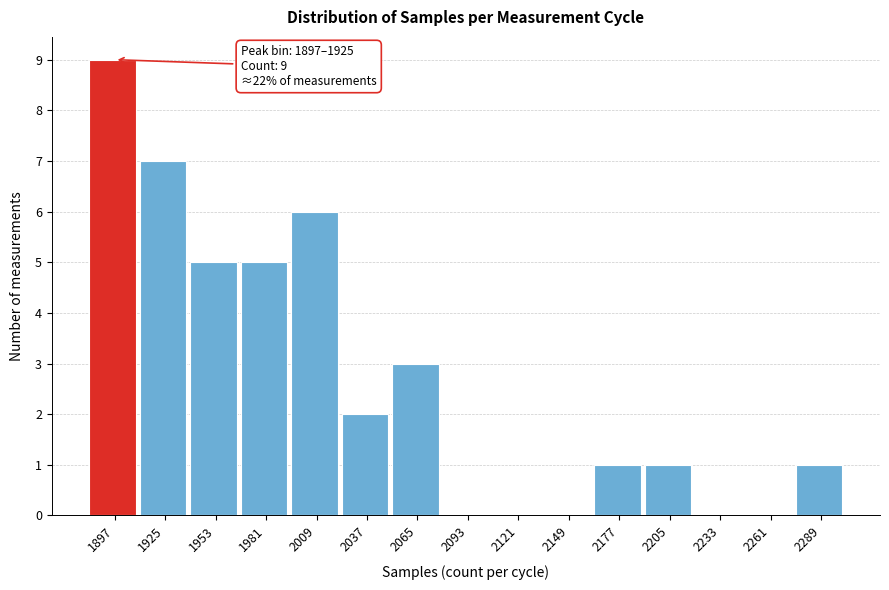

Reading right to left, list all the values displayed in this chart.

2289=1	2261=0	2233=0	2205=1	2177=1	2149=0	2121=0	2093=0	2065=3	2037=2	2009=6	1981=5	1953=5	1925=7	1897=9